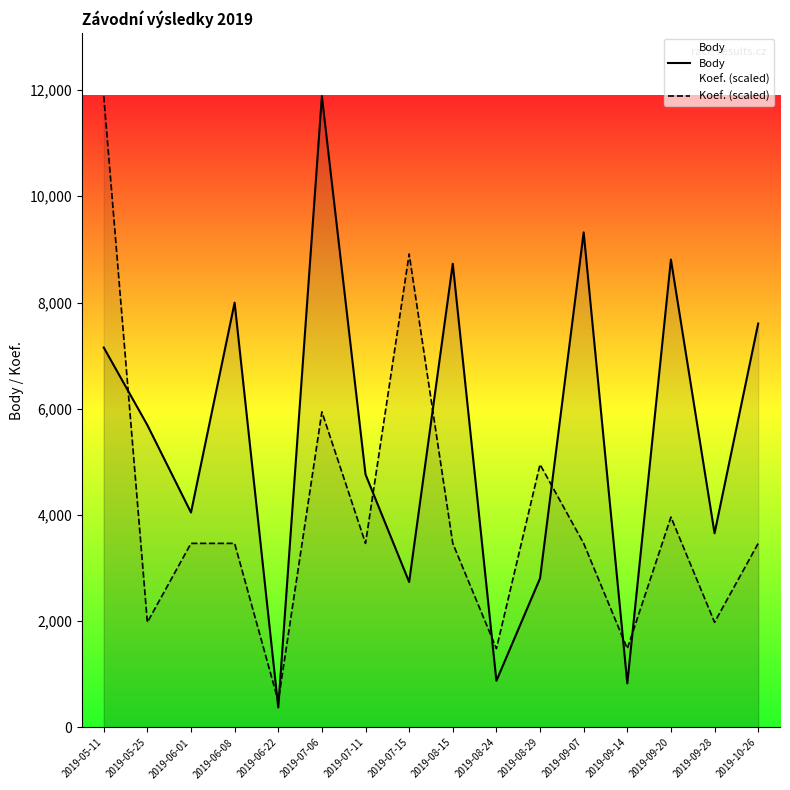

Rank the series at 2019-10-26 from highest to lowest value.

Body, Koef. (scaled)